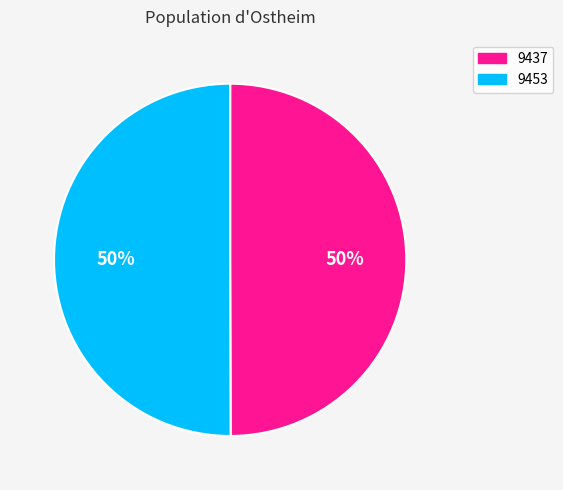

What is the ratio of the value at 9437 to the value at 9453?

1.0